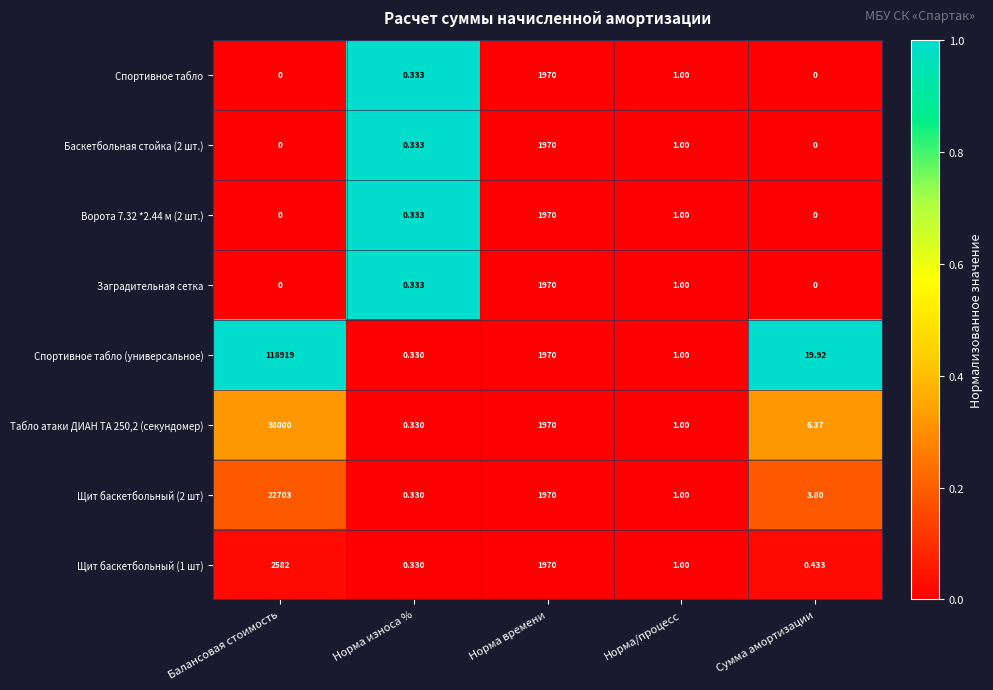

At which label does Табло атаки ДИАН ТА 250,2 (секундомер) reach its minimum?

Норма износа %